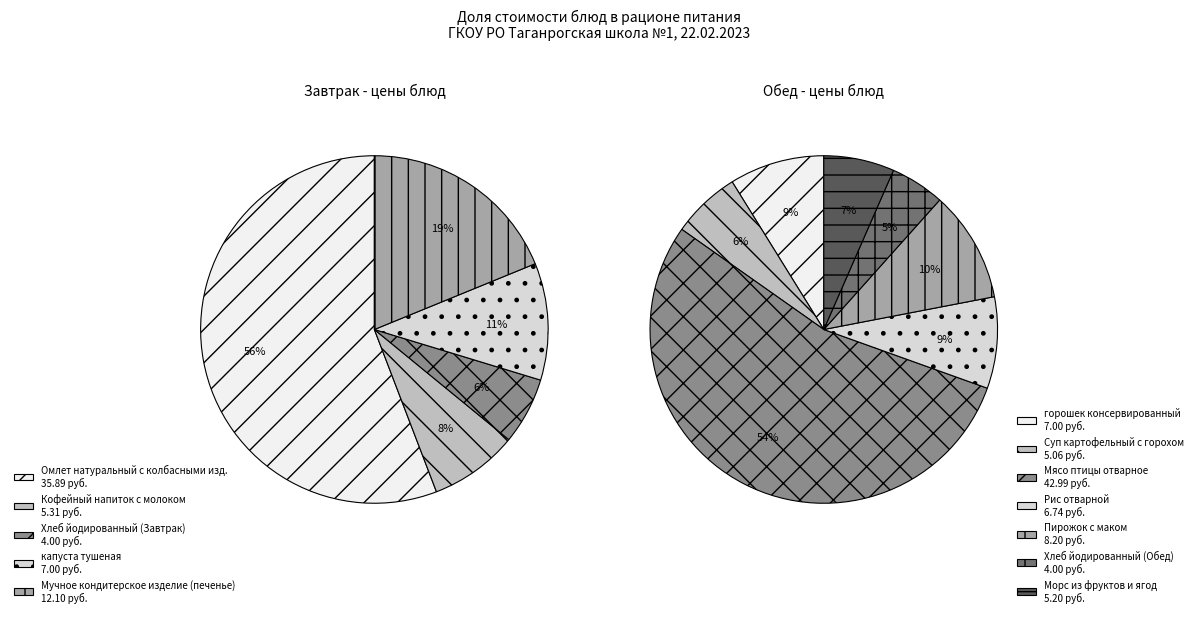

Does Пирожок с маком account for over 50% of the chart?

No